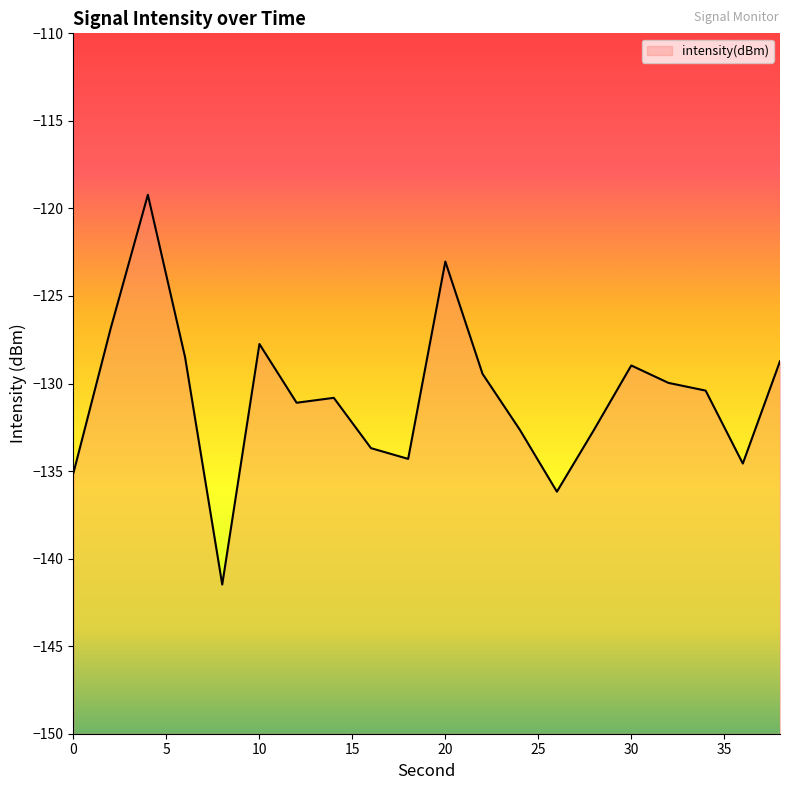

How many points are higher than both their immediate neighbors (excluding endpoints)?

5